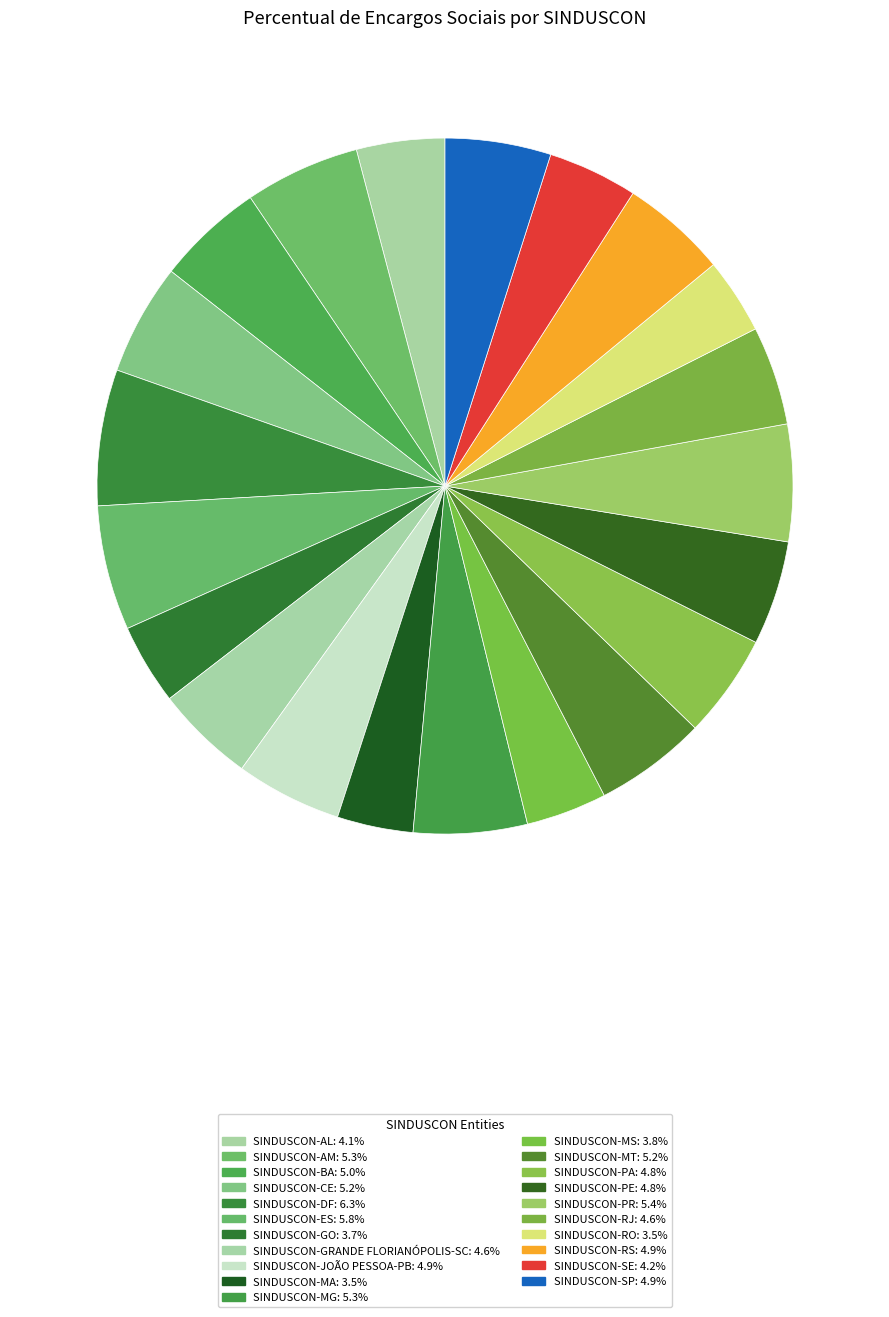

How many slices are in this pie chart?

21